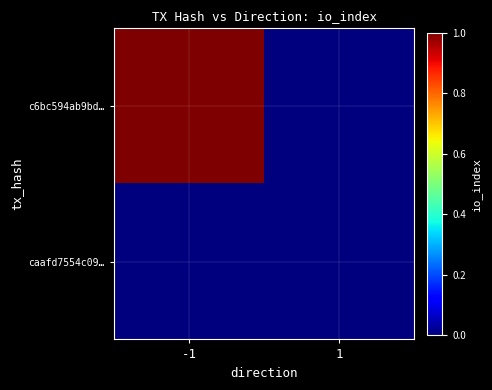

At which category is the sum across all series the highest?

-1